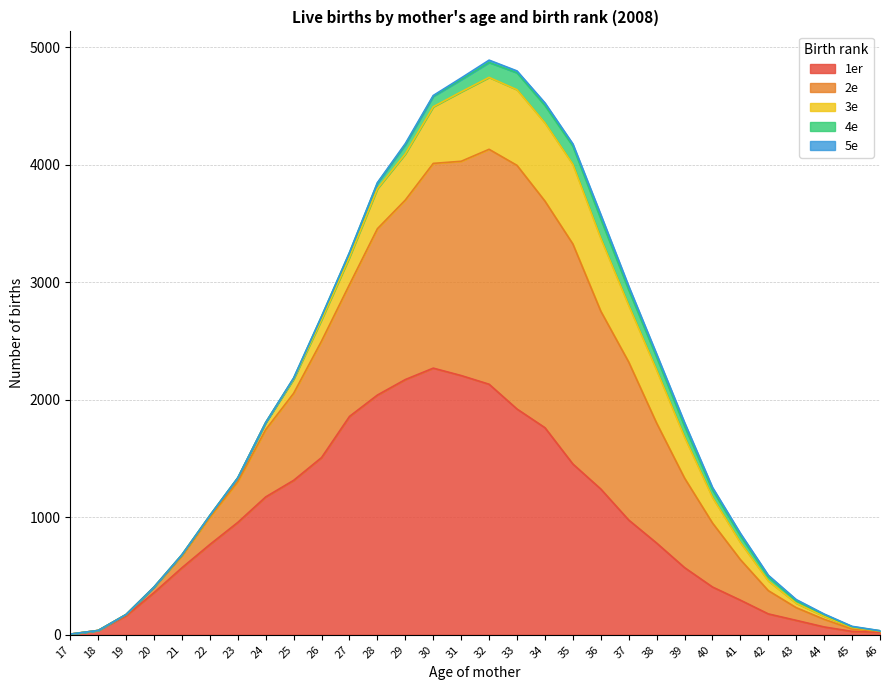

The value of Total at 37 is 4682. True or false?

False